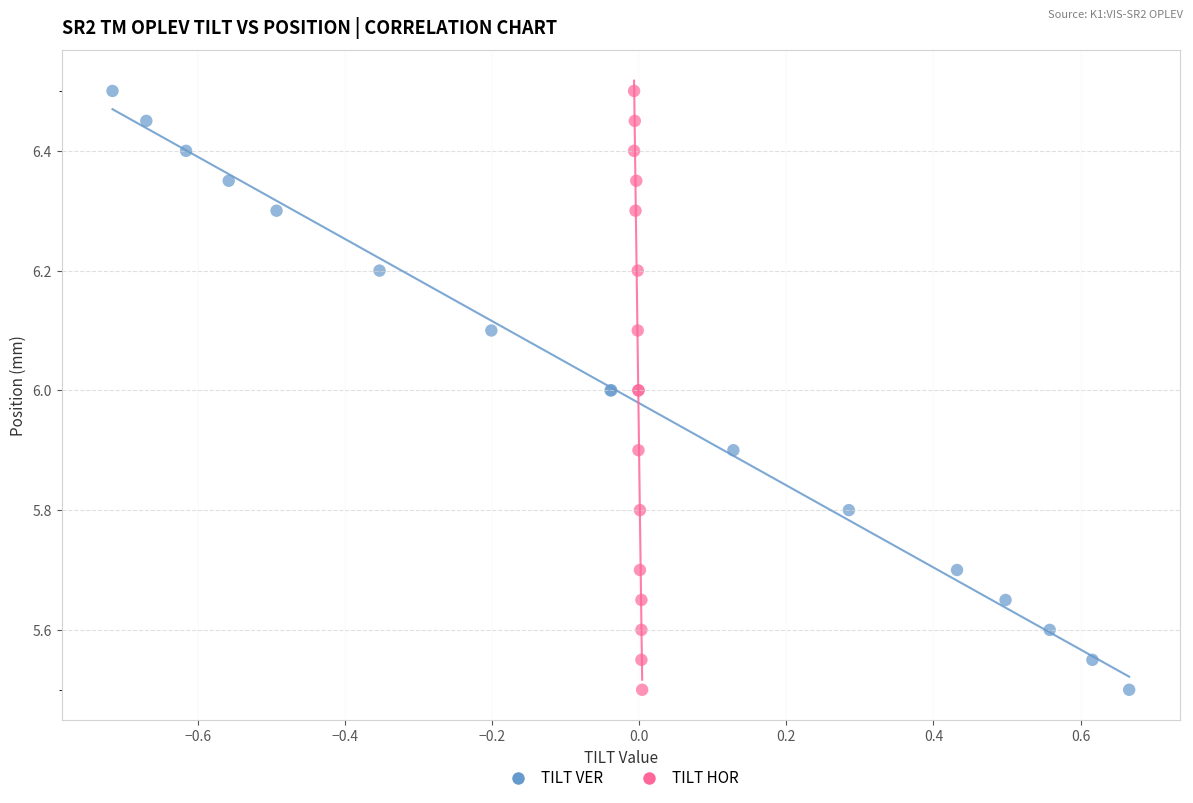

What are all the series names shown in the legend?

TILT VER, TILT HOR